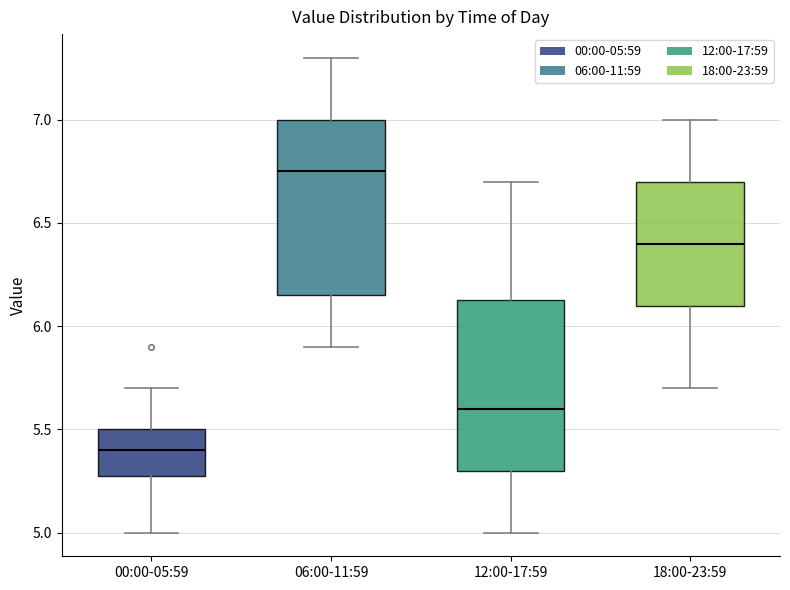

Where does the median line of the box for 18:00-23:59 sit on the y-axis? The values are not printed on the chart, so give them approximately, as read against the axis.

6.40